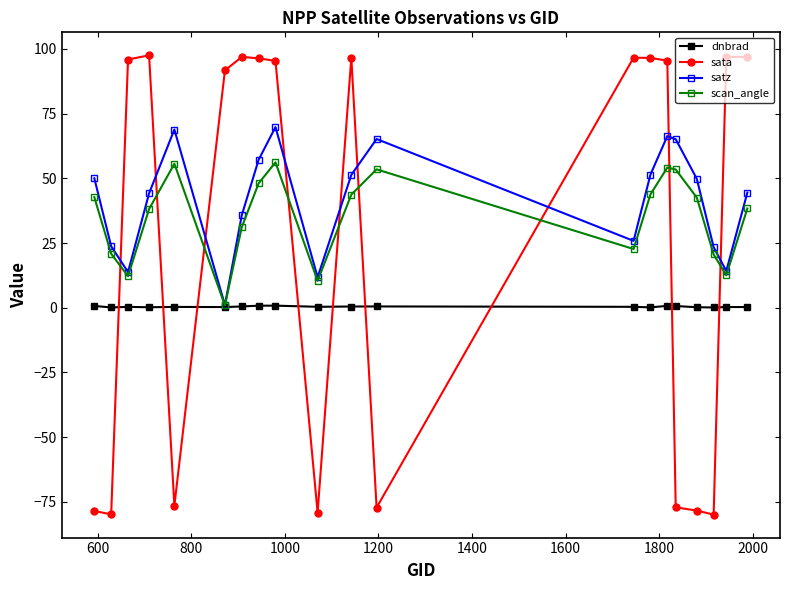

Rank the series by their maximum value, from highest to lowest.

sata, satz, scan_angle, dnbrad